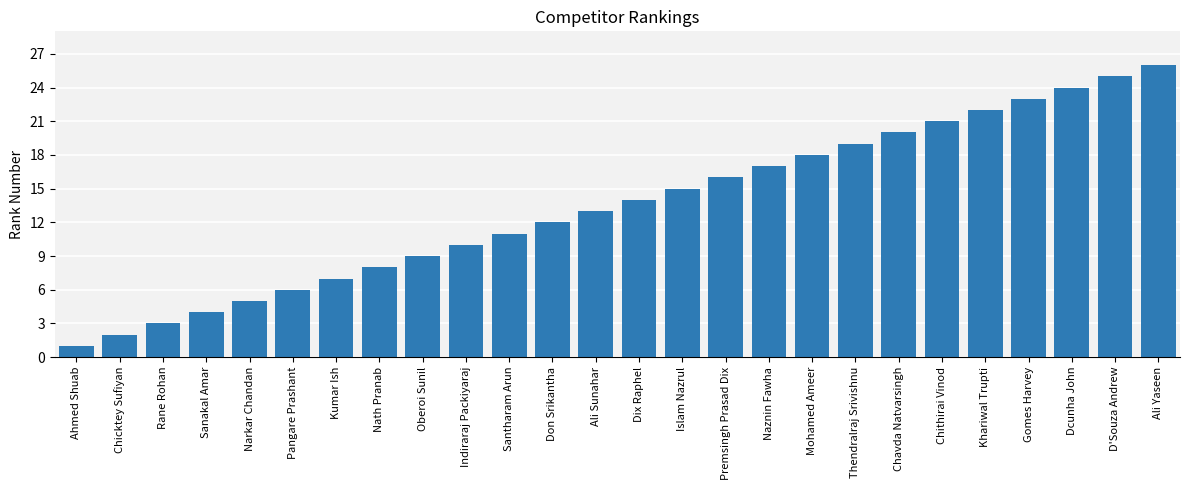

What is the smallest value displayed?

1